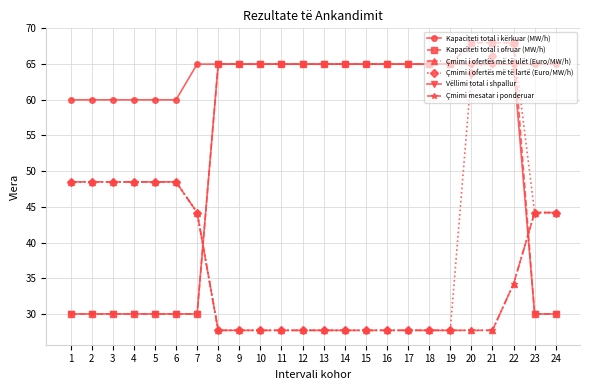

Does the chart have visible grid lines?

Yes